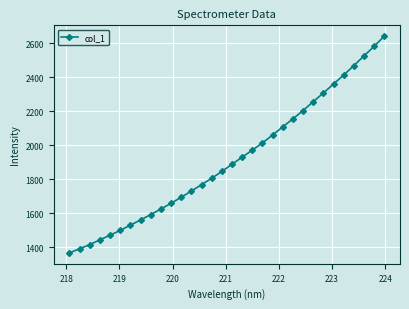

What is the smallest value displayed?

1365.4